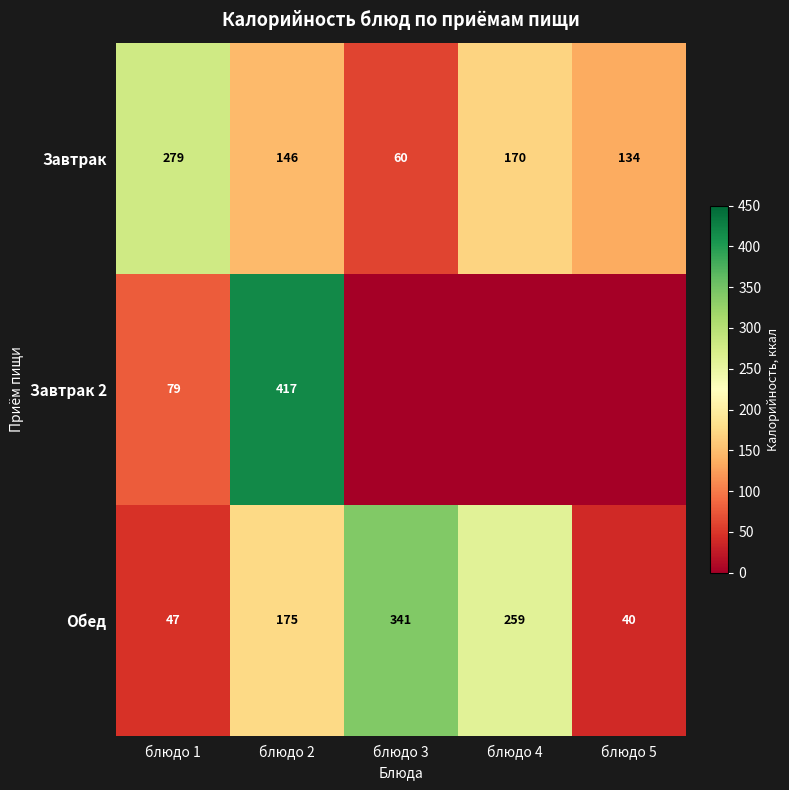

What is the total value across all series at блюдо 2?

738